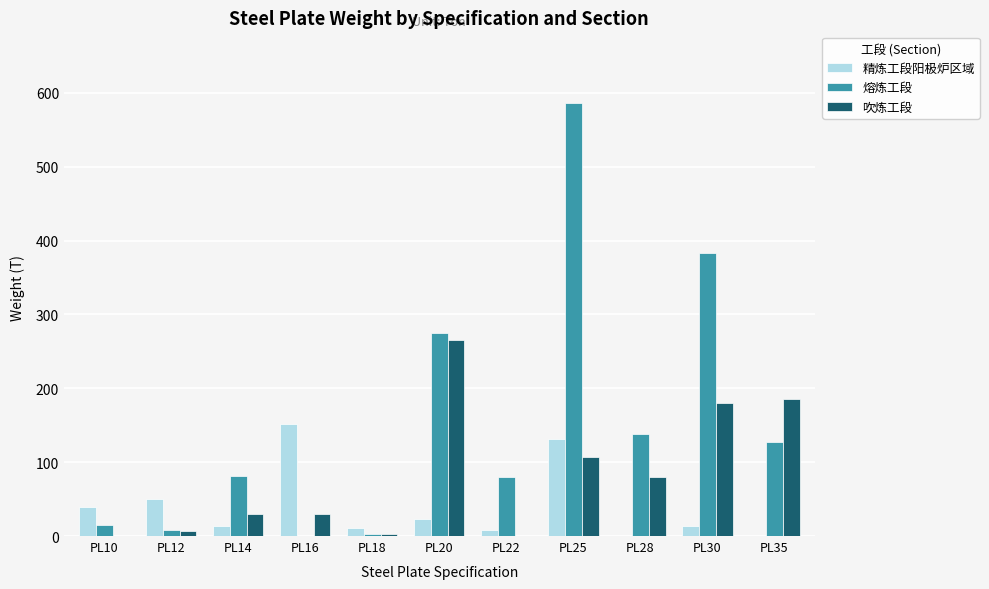

The 吹炼工段 series shows 108.8 at PL35. True or false?

False